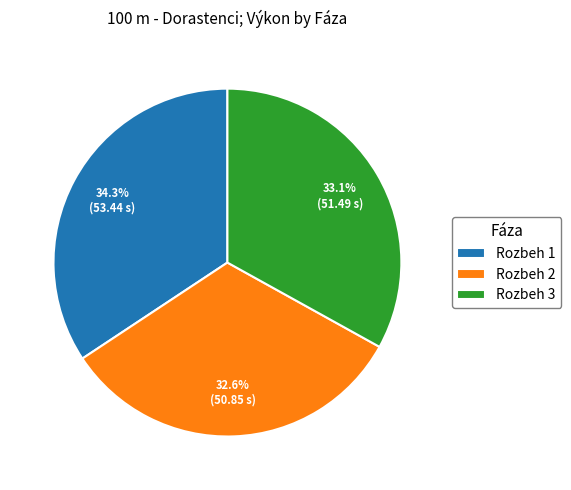

How many slices are in this pie chart?

3